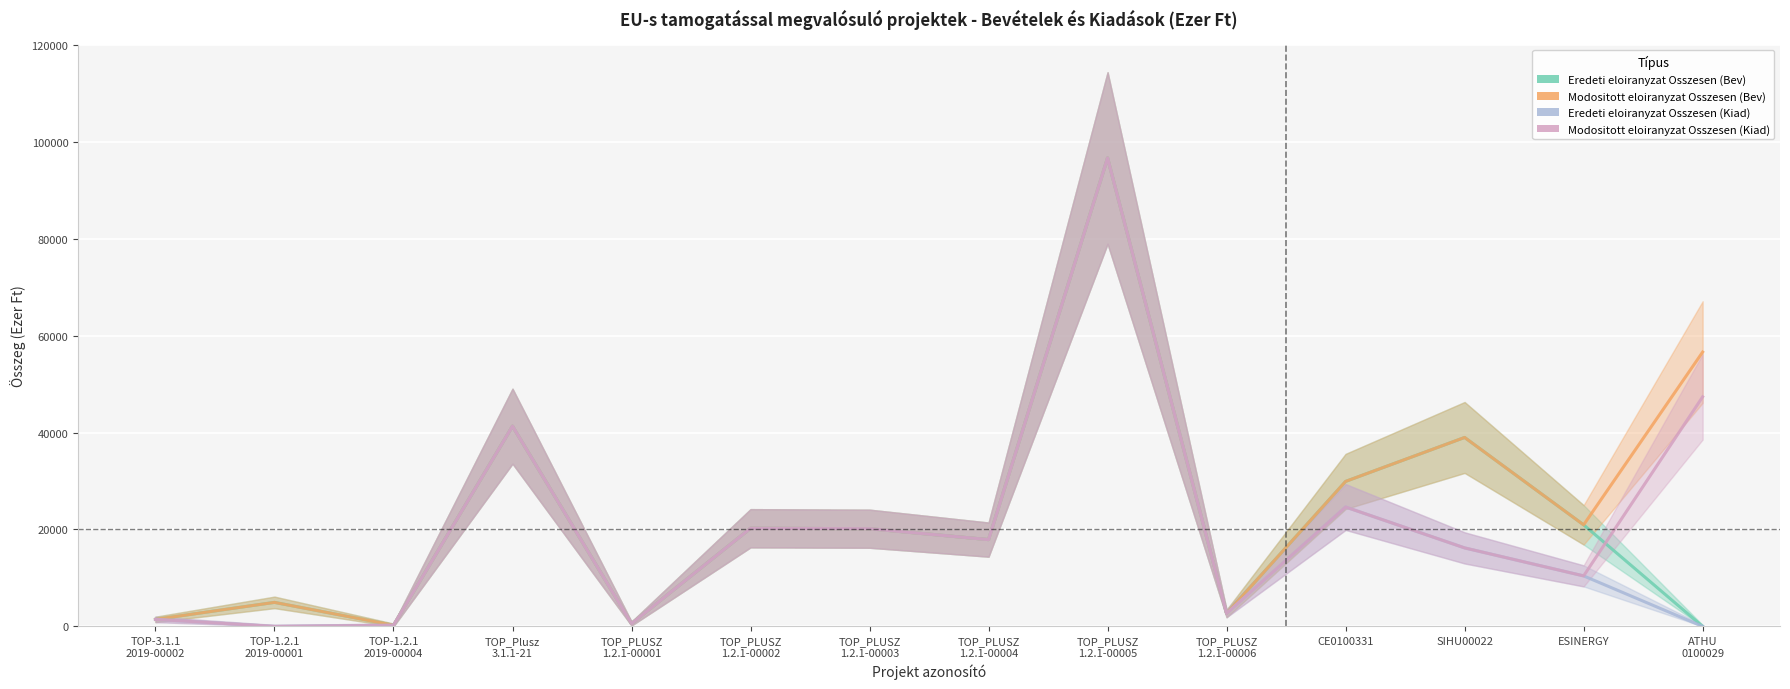

Rank the series at TOP_PLUSZ
1.2.1-00005 from lowest to highest value.

Eredeti eloiranyzat Osszesen (Bev), Modositott eloiranyzat Osszesen (Bev), Eredeti eloiranyzat Osszesen (Kiad), Modositott eloiranyzat Osszesen (Kiad)